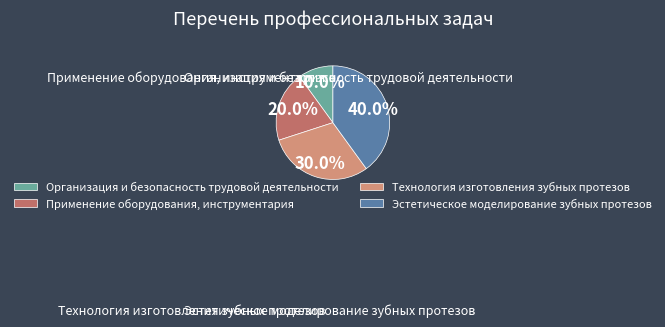

Rank the categories by value from highest to lowest.

Эстетическое моделирование зубных протезов, Технология изготовления зубных протезов, Применение оборудования, инструментария, Организация и безопасность трудовой деятельности